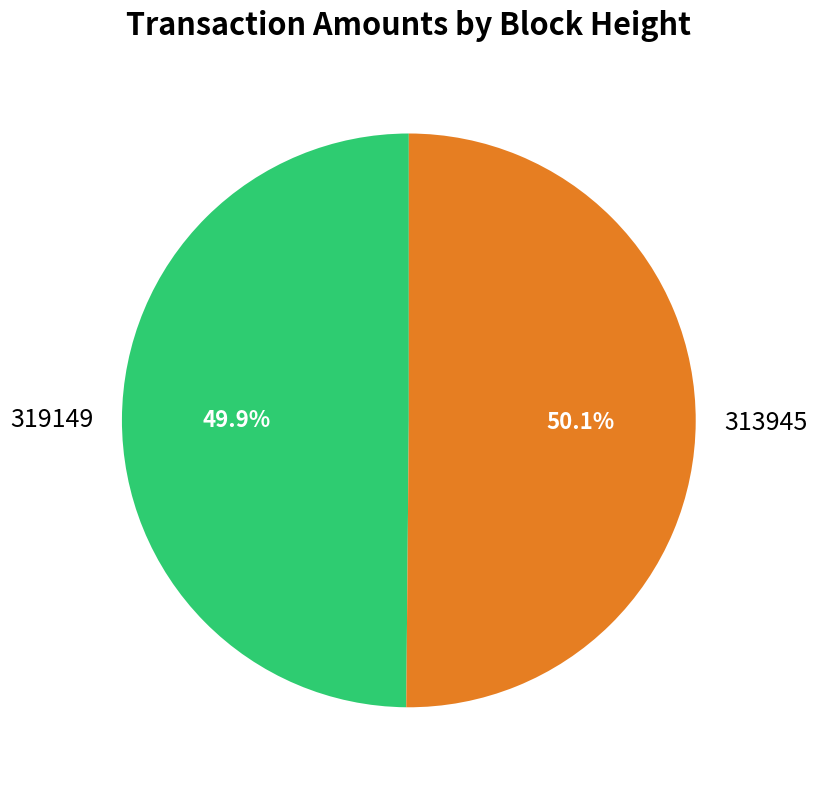

The 319149 slice represents 63% of the pie. True or false?

False